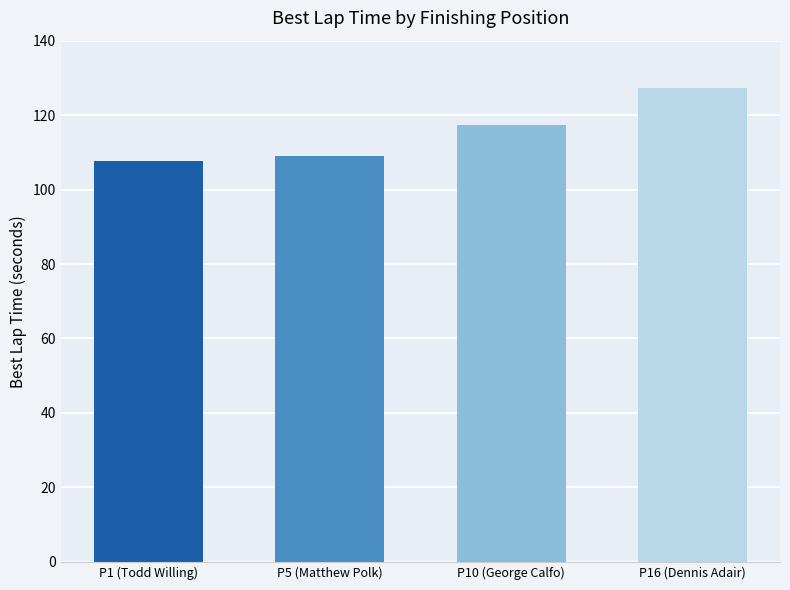

Reading right to left, list all the values displayed in this chart.

127.3	117.4	109.1	107.5